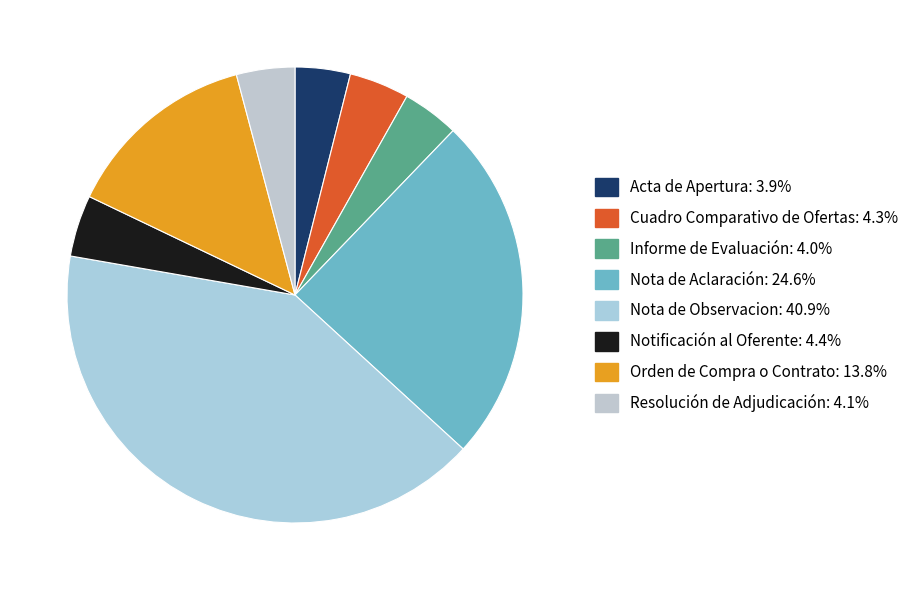

What is the largest slice in the pie chart?

Nota de Observacion